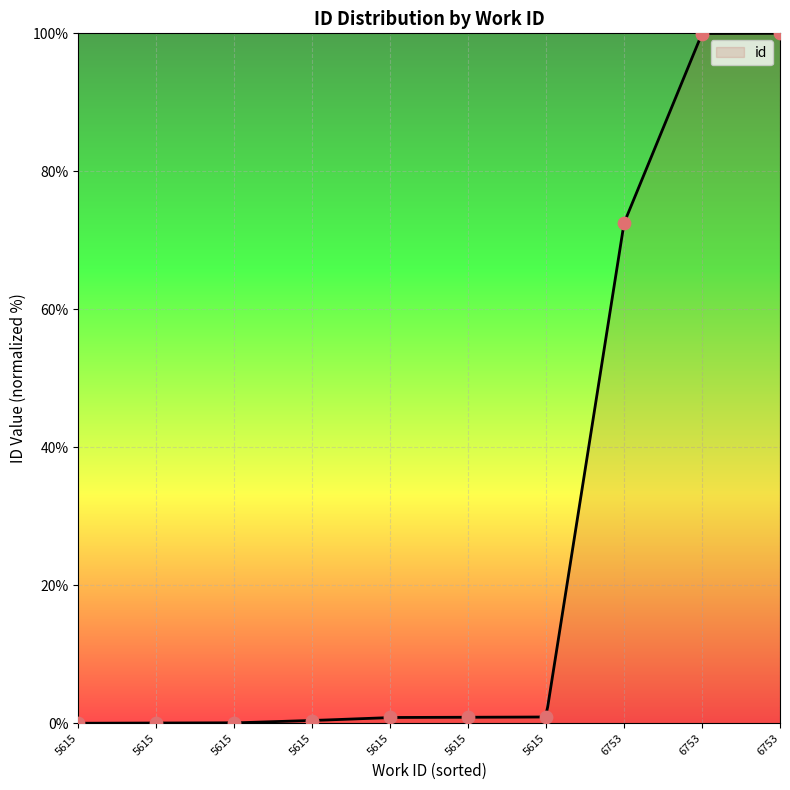

What is the change in value from 5615 to 5615?

+0.9